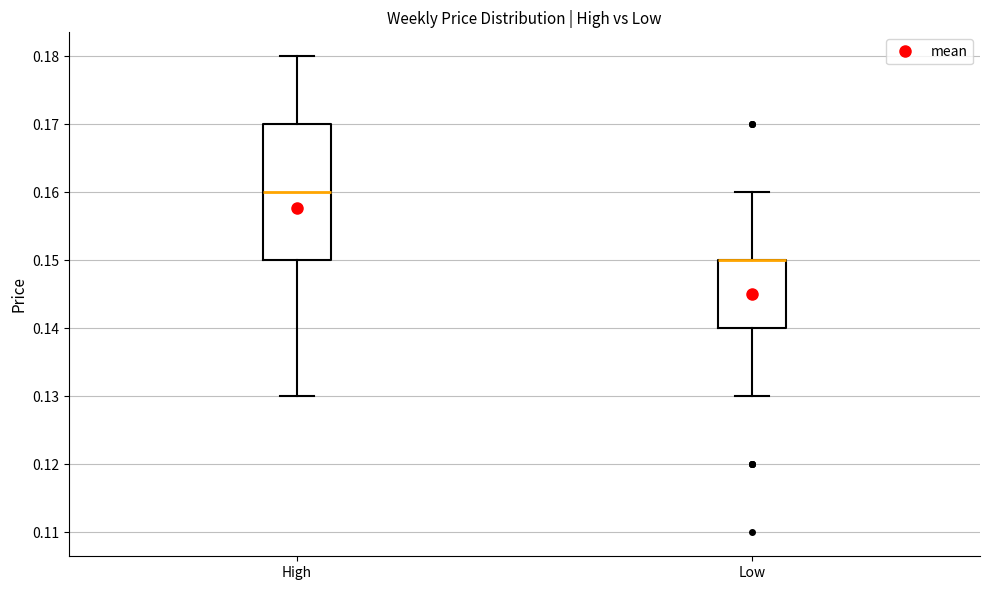

Reading left to right, read every box against the y-axis: the position of its median line, the range the box covers, and the ends of its whiskers. The values are not printed on the chart, so give them approximately, as read against the axis.

High: median 0.16, box 0.15 to 0.17, whiskers 0.13 to 0.18
Low: median 0.15 (drawn on the box's upper edge), box 0.14 to 0.15, whiskers 0.13 to 0.16